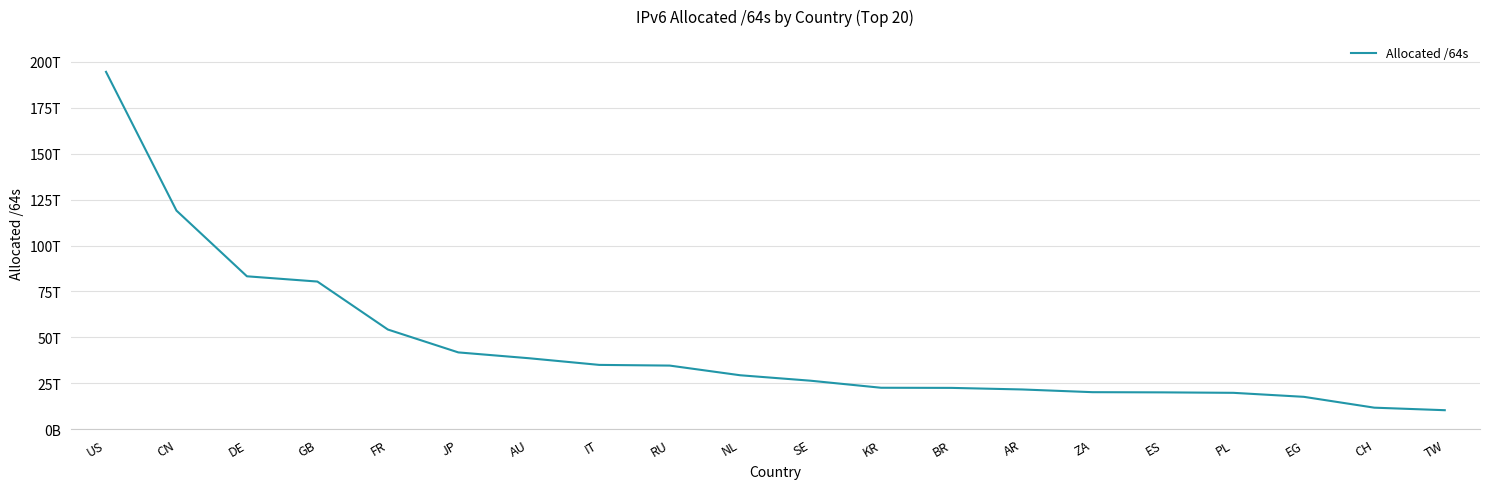

Does the chart have visible grid lines?

Yes